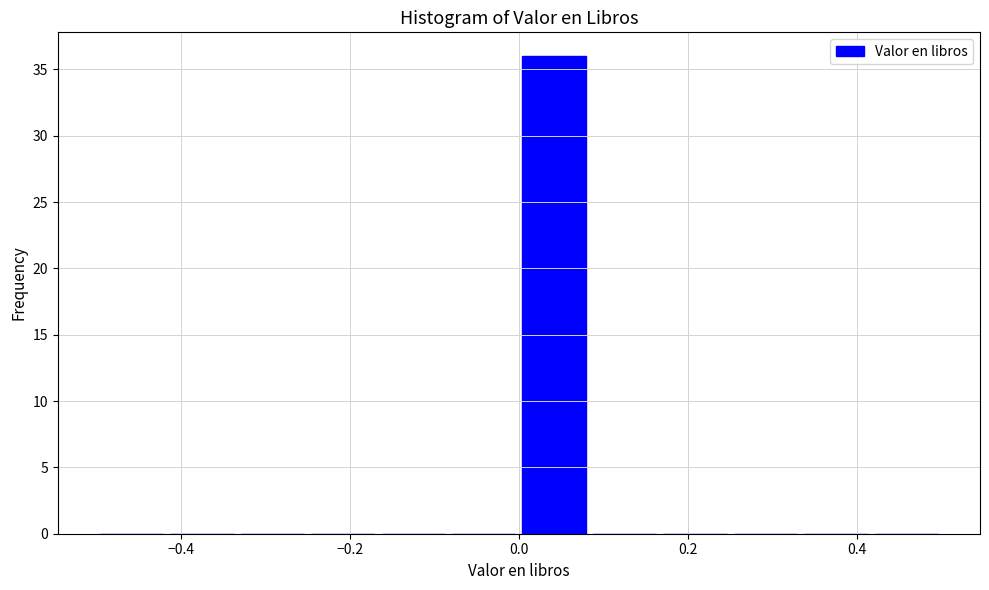

Over which range of the x-axis is the bar tallest?

0.00 to 0.08